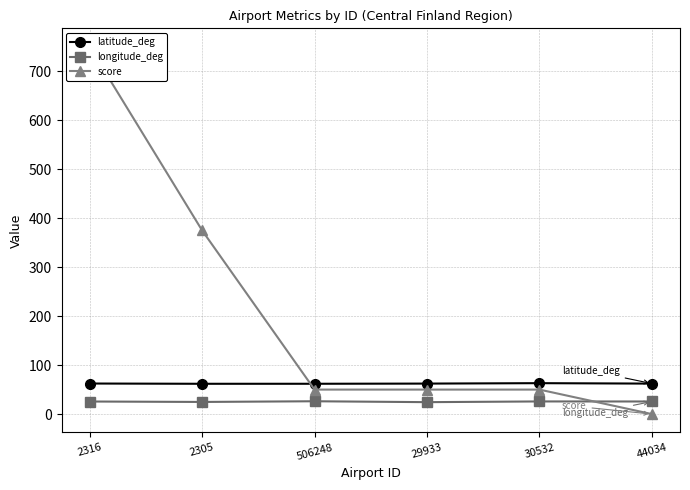

The value of longitude_deg at 44034 is 5.5. True or false?

False